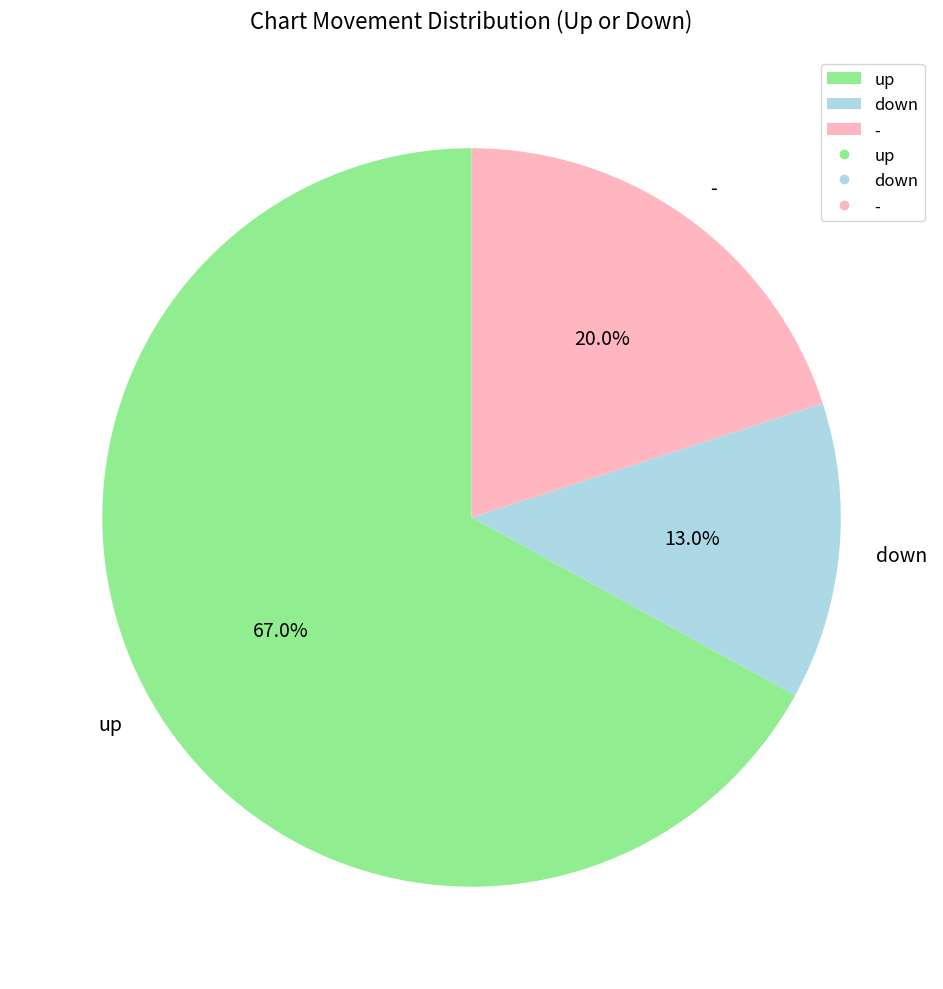

What portion of the pie excludes up?

33.0%